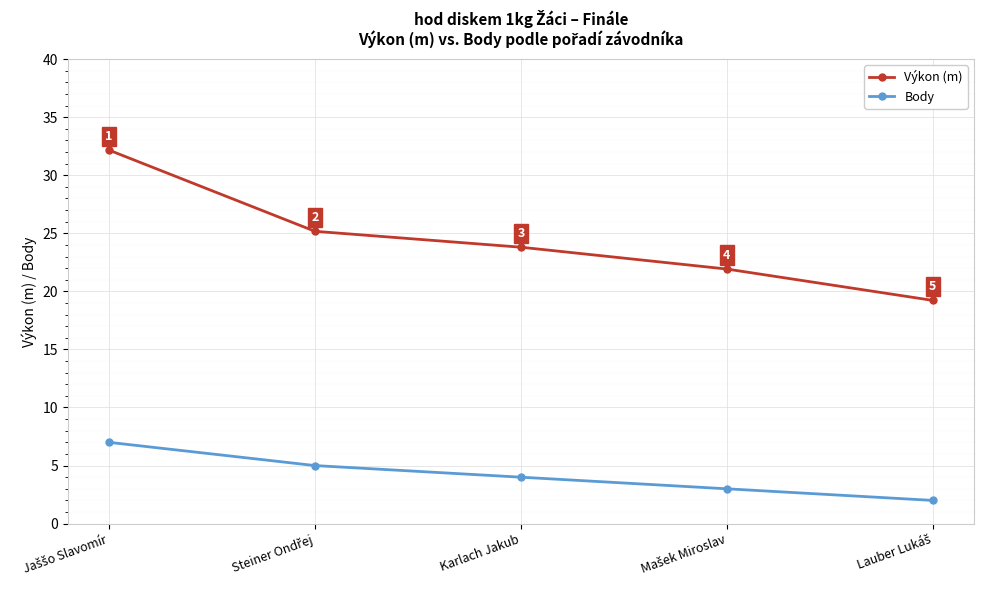

Where is Body nearest to the value 4?

Karlach Jakub